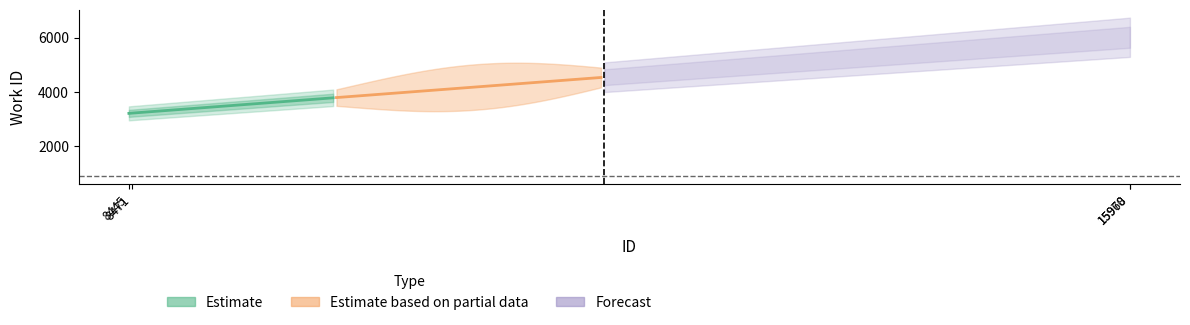

List the labels in order of value, smallest first.

8445, 8471, 15968, 15970